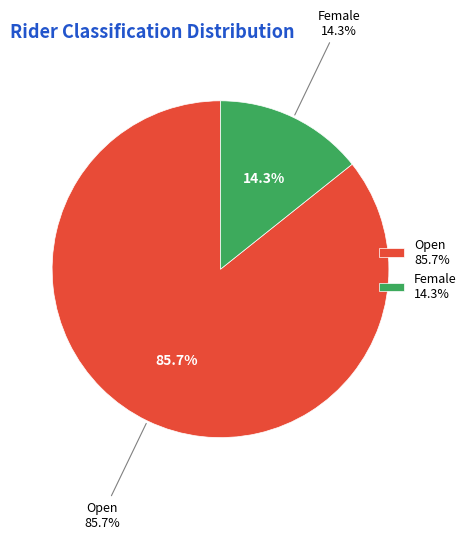

Combined, what portion of the pie is Open and Female?

100.0%